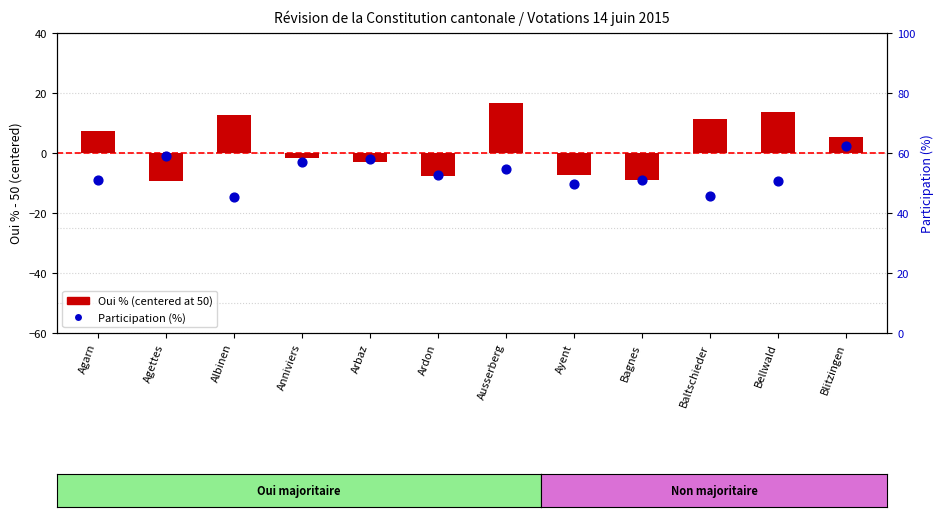

Which series has the largest Y range (max minus min)?

Oui % (centered at 50)